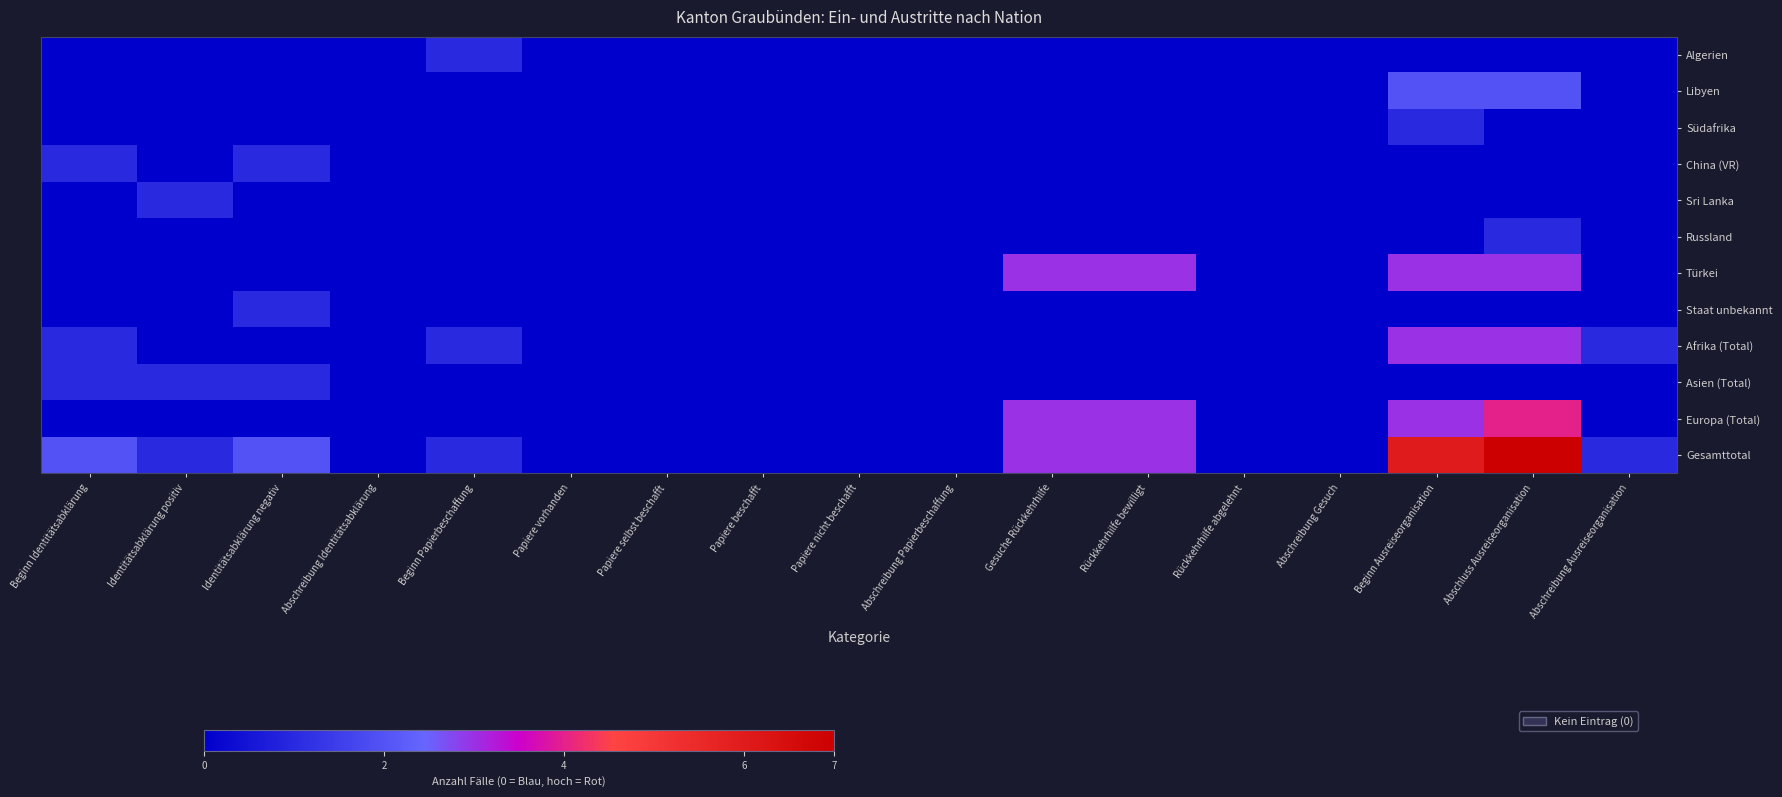

How many distinct data groups are displayed?

12